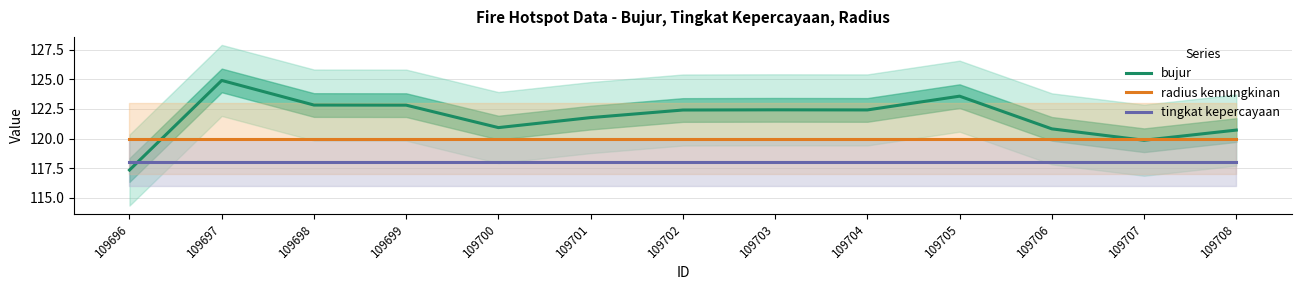

At which label does tingkat kepercayaan reach its peak?

109696